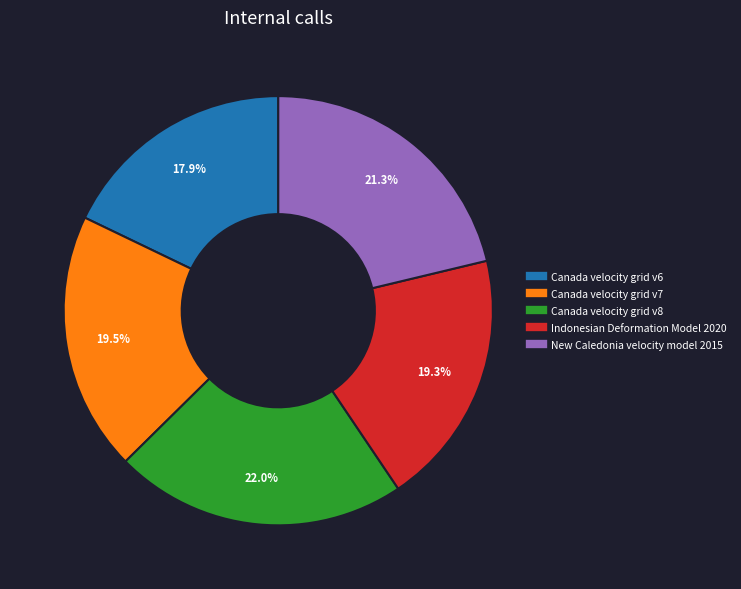

Approximately how many times larger is the value at Indonesian Deformation Model 2020 compared to Canada velocity grid v8?

0.9